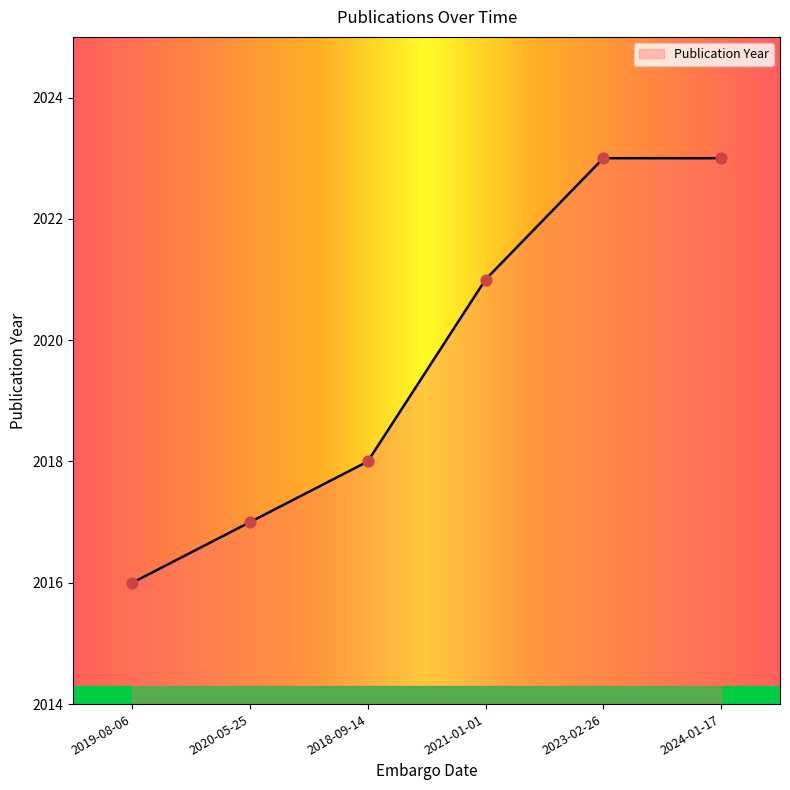

Between 2020-05-25 and 2018-09-14, which is larger?

2018-09-14